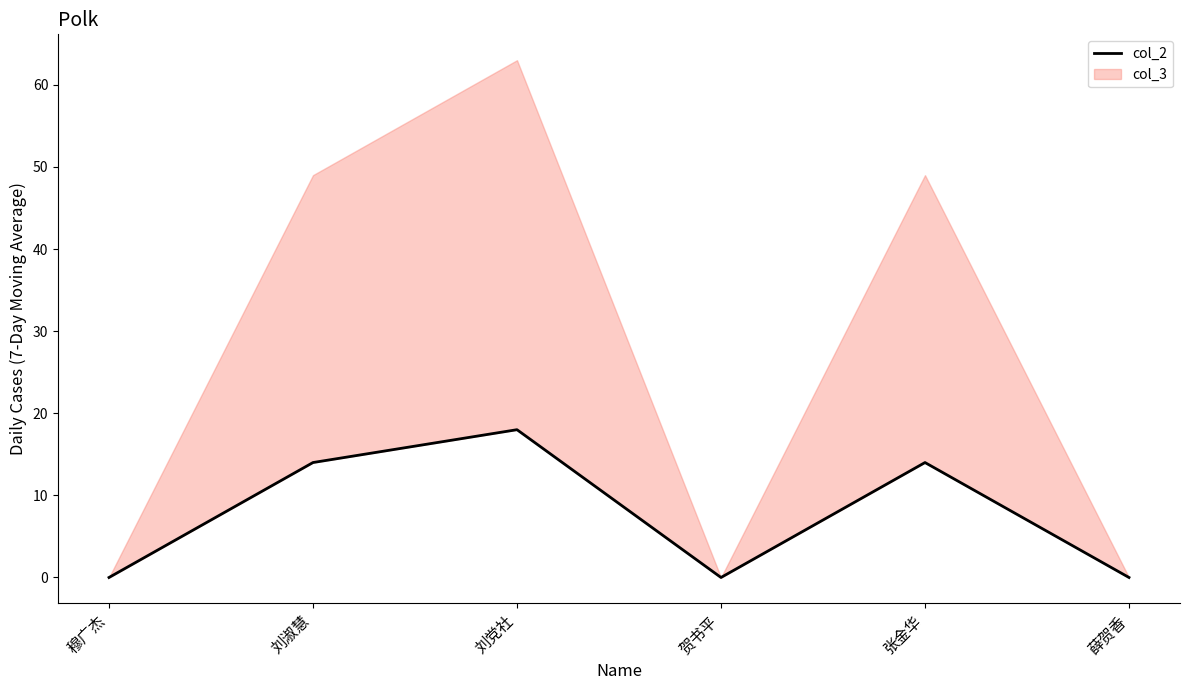

What is the sum of all values?

46